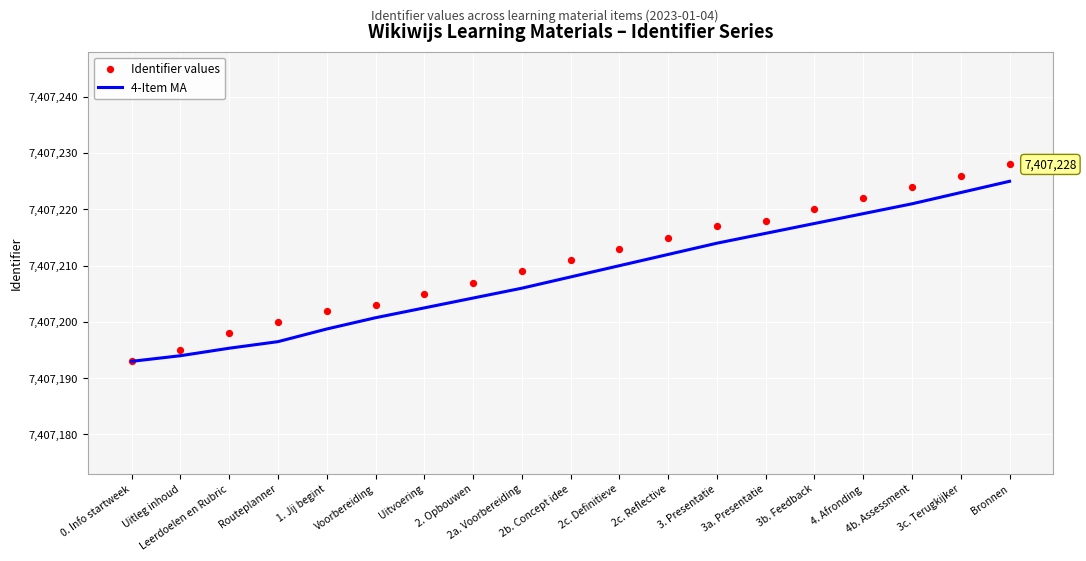

What is the total value across all series at 3c. Terugkijker?

14814449.0